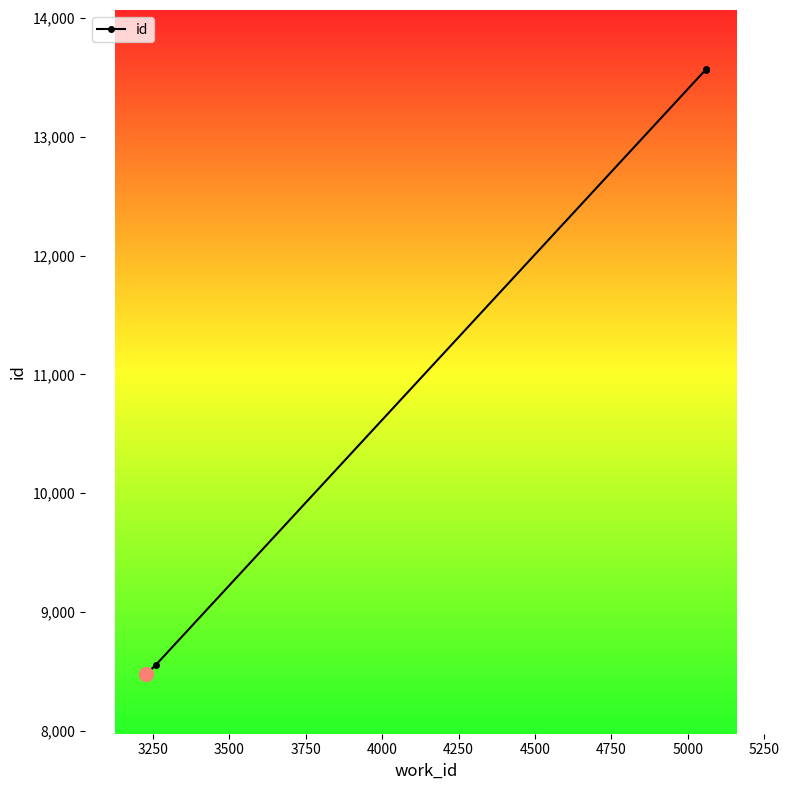

What is the minimum value shown in the chart?

8475